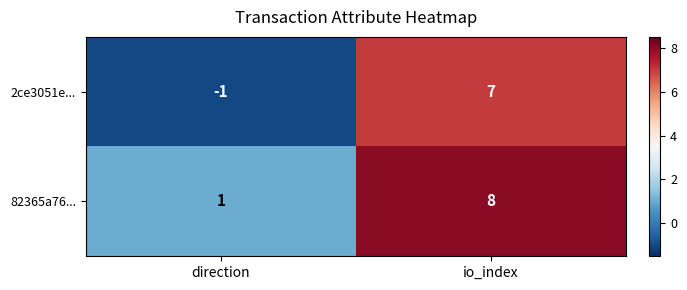

Which series has the largest total across all categories?

82365a76...